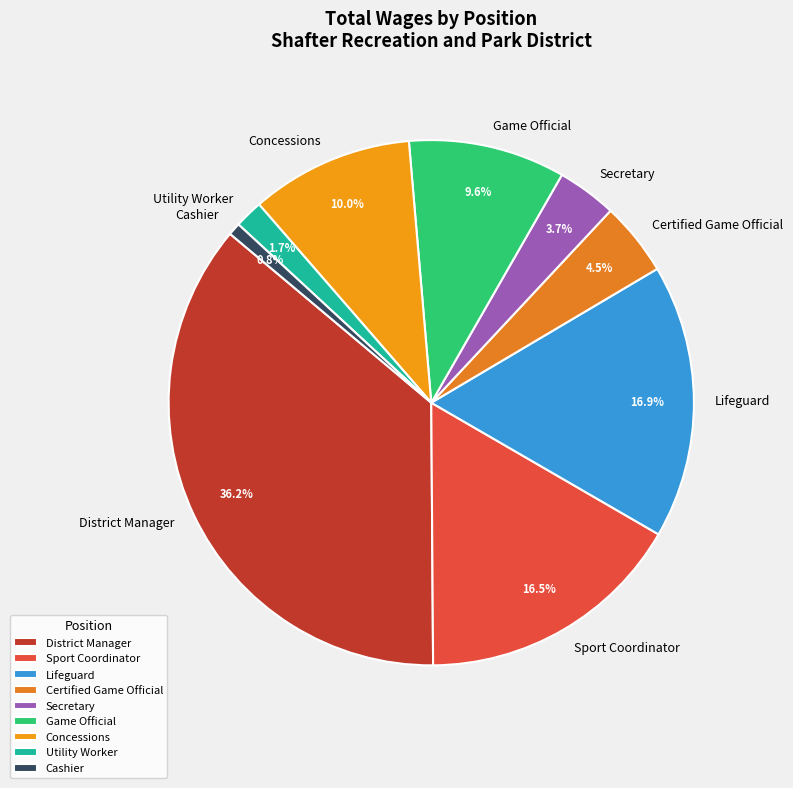

What is the ratio of the value at Utility Worker to the value at Secretary?

0.5